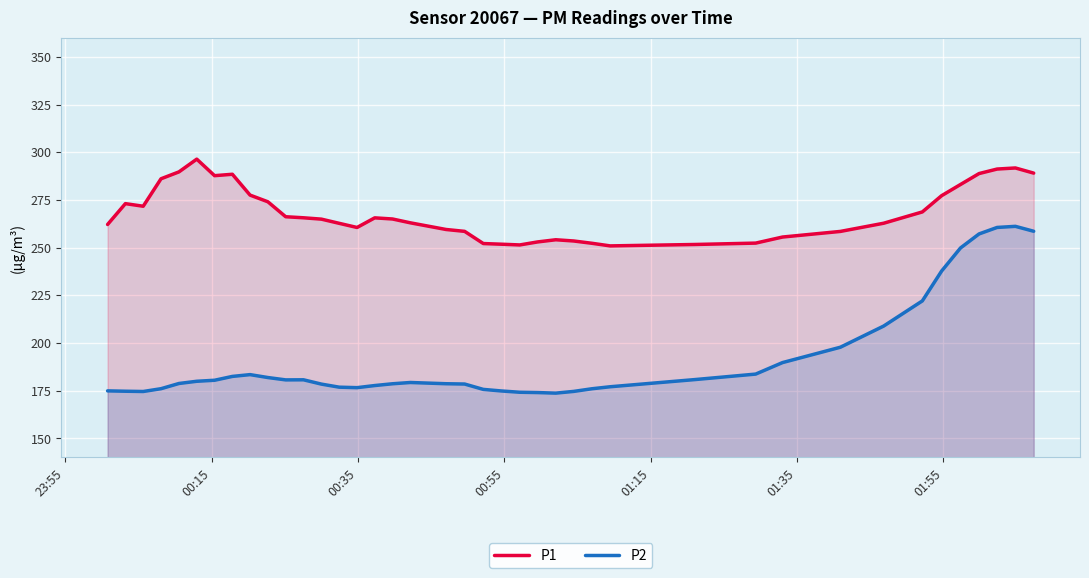

List the series in order of their overall mean, lowest first.

P2, P1